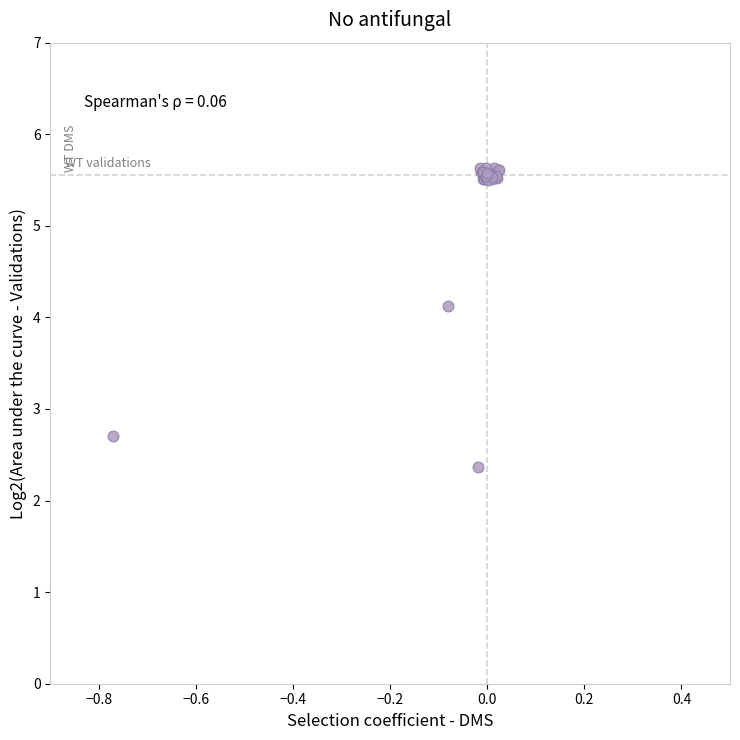

What Y value in the scatter plot is closest to 4?

4.1